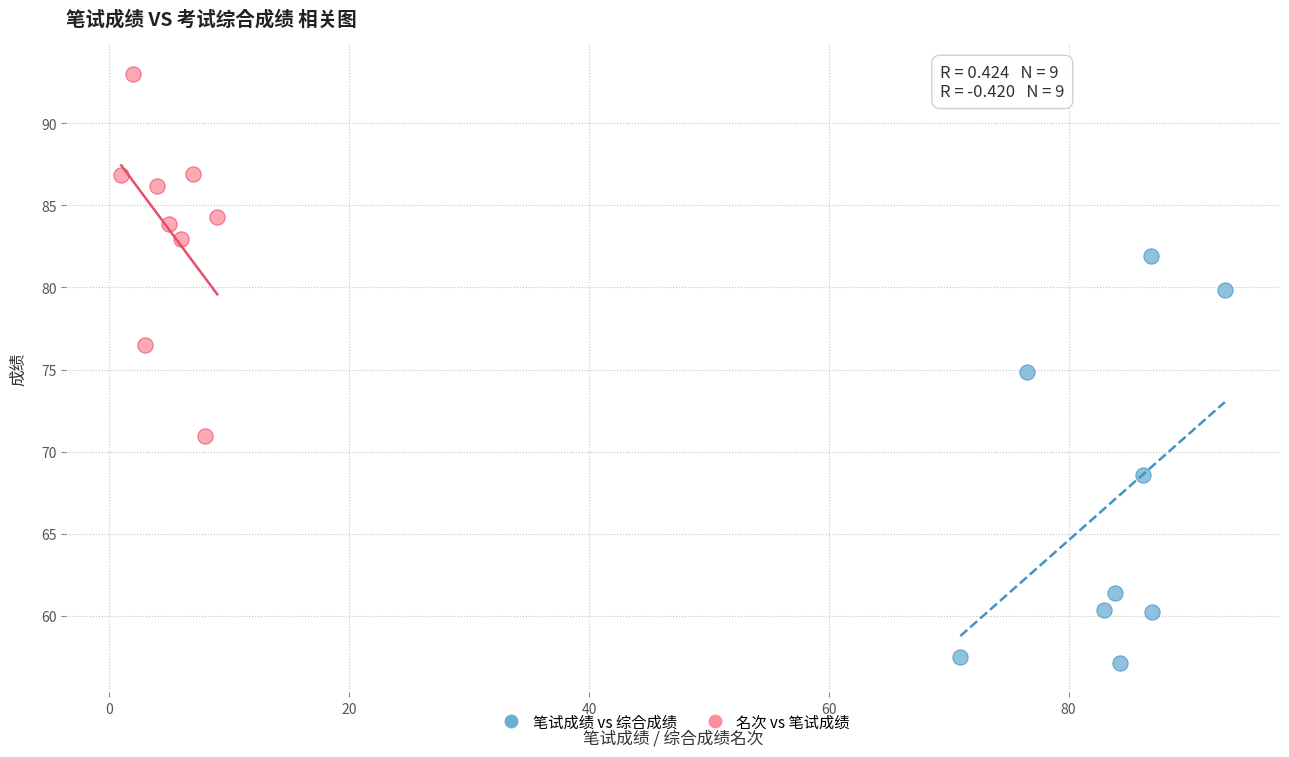

Which series has the largest Y range (max minus min)?

笔试成绩 vs 综合成绩